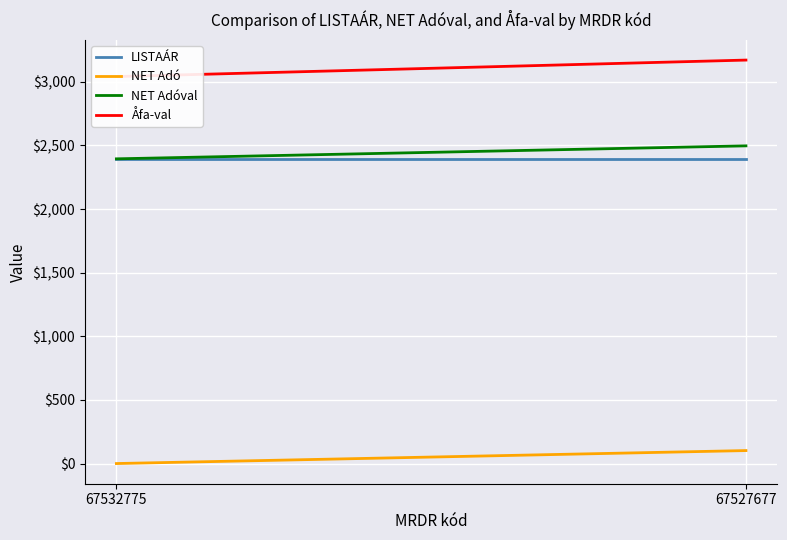

What is the value of the Åfa-val point at the 1st from the left?

3041.7